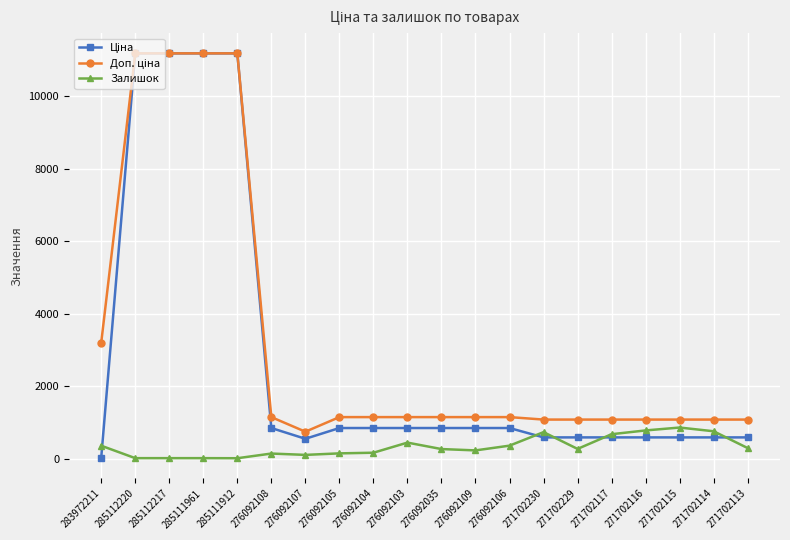

True or false: Залишок has a value of 272.0 at 271702229.

True